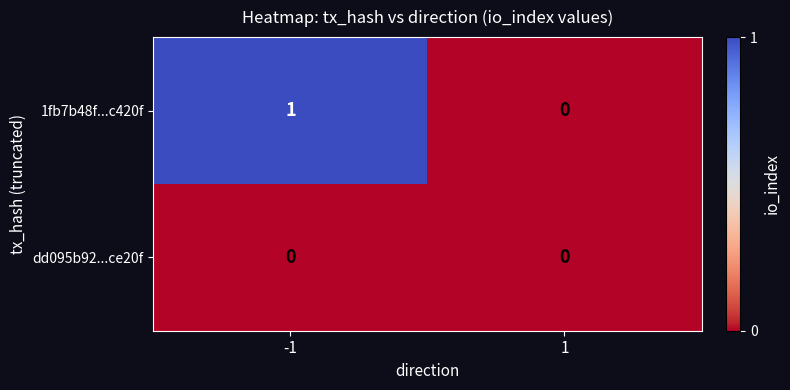

Which series has the largest total across all categories?

1fb7b48f...c420f